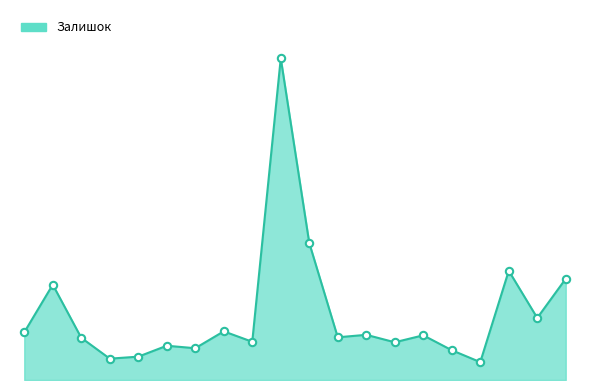

Does the chart have visible grid lines?

No